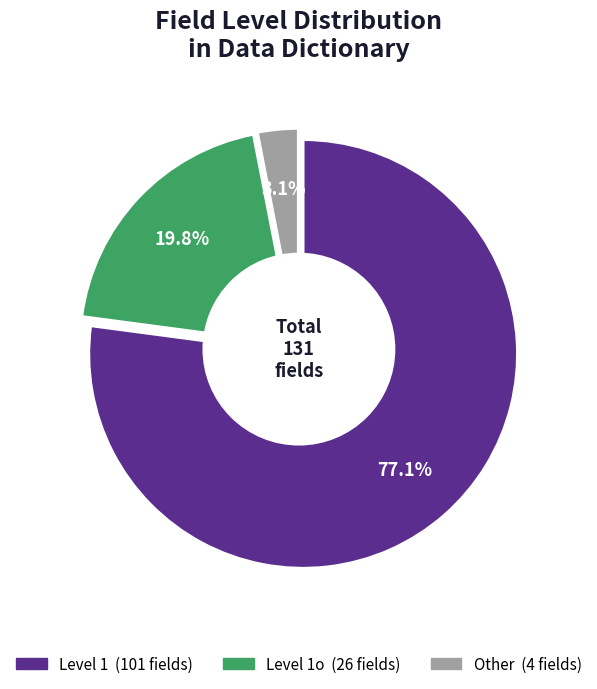

How many segments does this pie chart have?

3